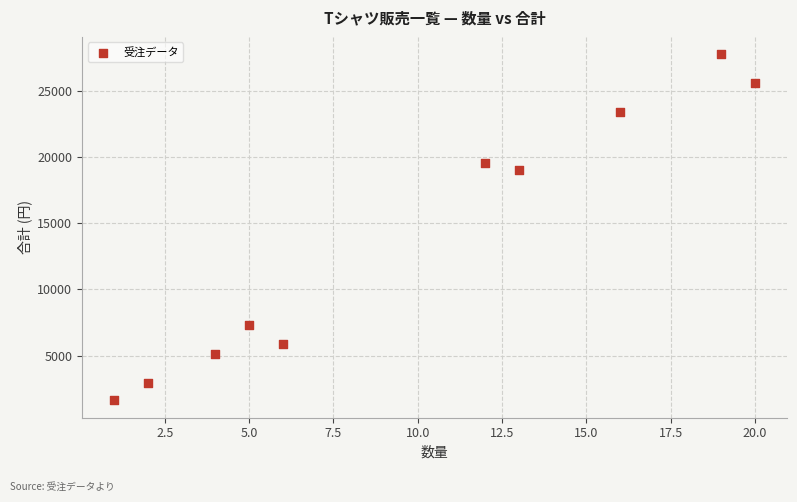

What is the range of X values (max minus min)?

19